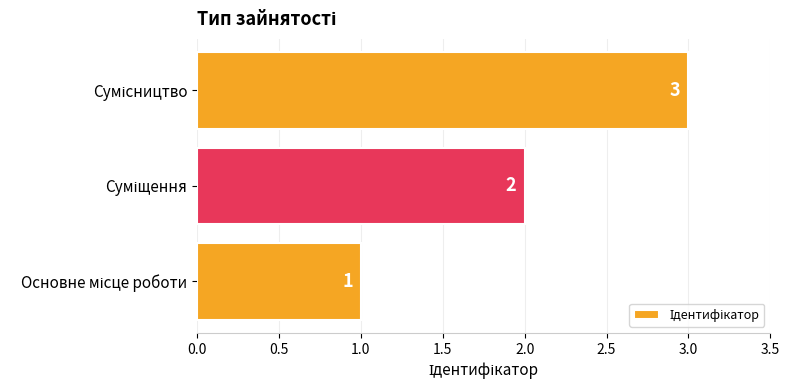

How many bars are there in total?

3